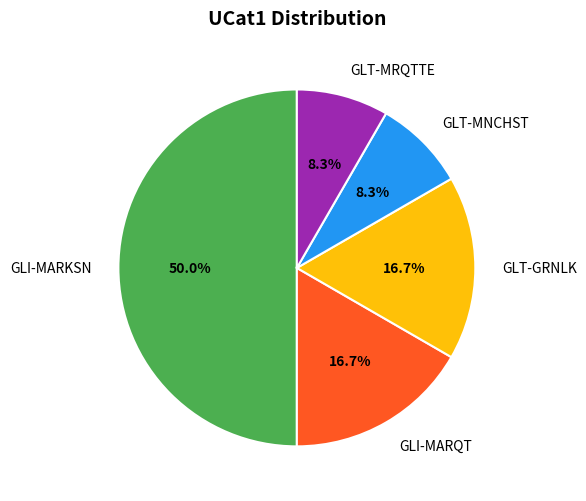

What is the largest slice in the pie chart?

GLI-MARKSN